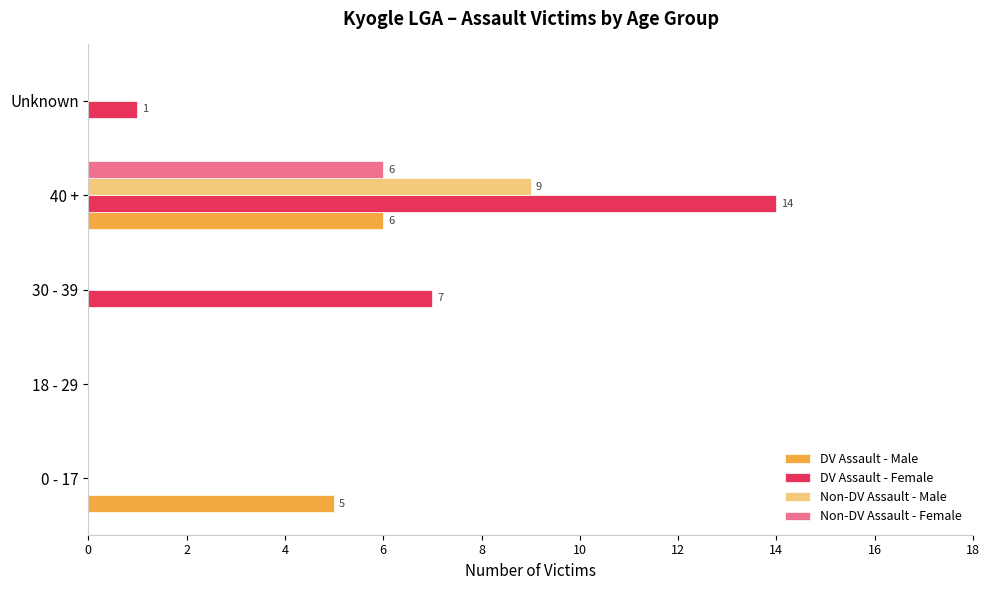

Between 0 - 17 and 40 +, which series saw the biggest shift?

DV Assault - Female